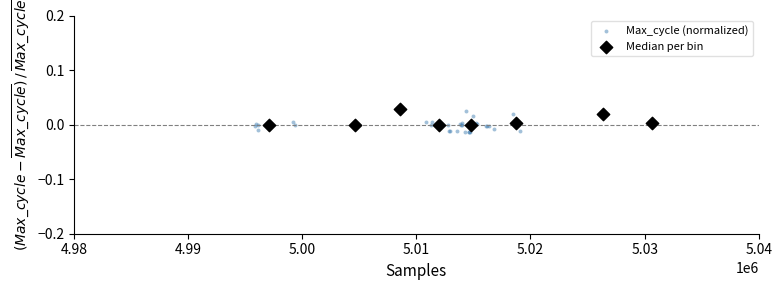

Which series has the widest spread of Y values?

Max_cycle (normalized)